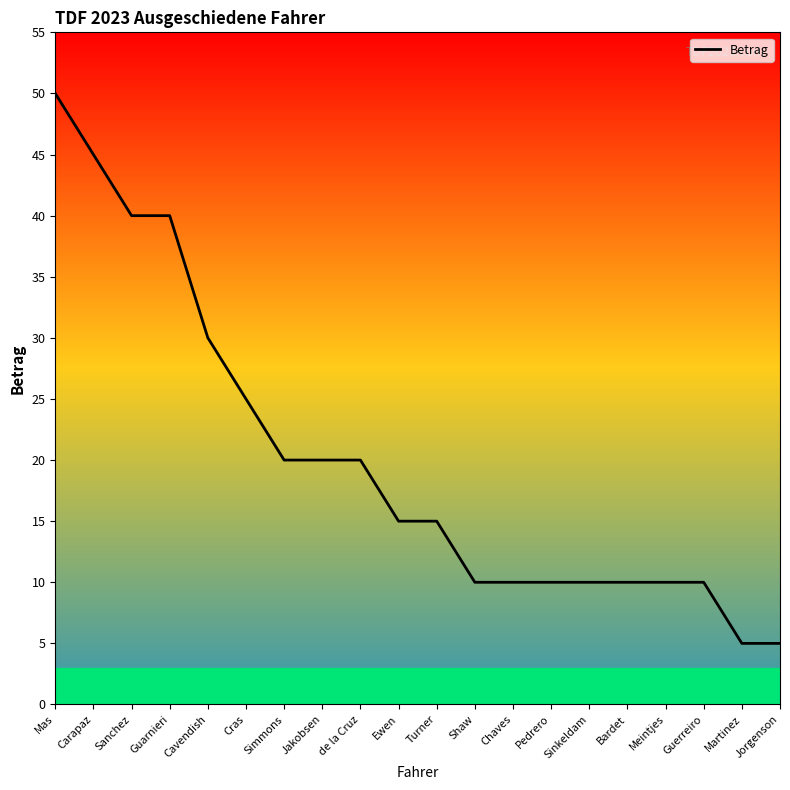

Reading left to right, transcribe all the data shown in this chart.

50	45	40	40	30	25	20	20	20	15	15	10	10	10	10	10	10	10	5	5